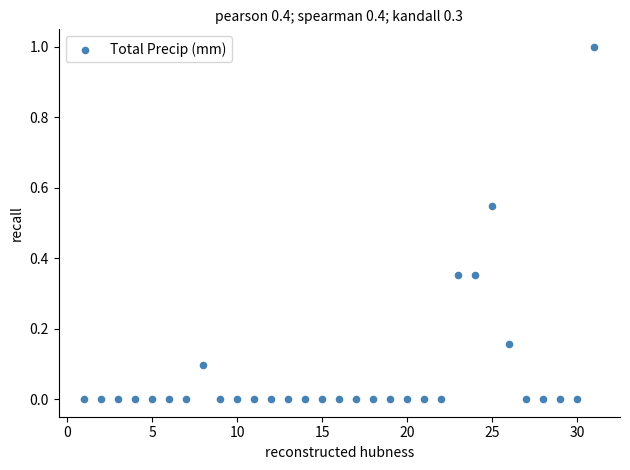

What is the range of Y values (max minus min)?

1.0